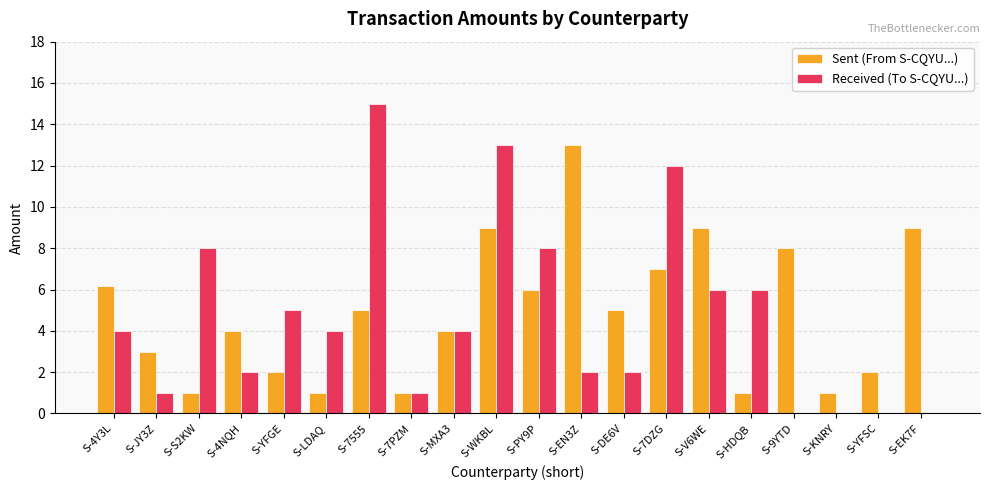

Is the value of Received (To S-CQYU...) at S-MXA3 greater than the value of Sent (From S-CQYU...) at S-7555?

No